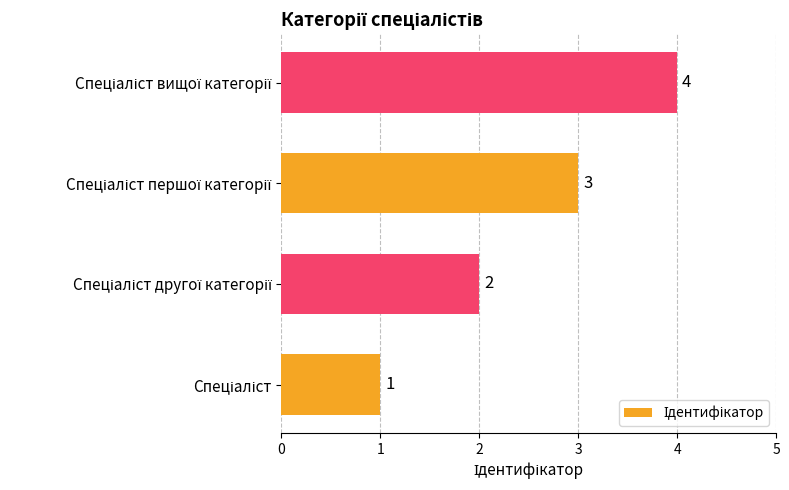

What is the difference between the maximum and minimum values?

3